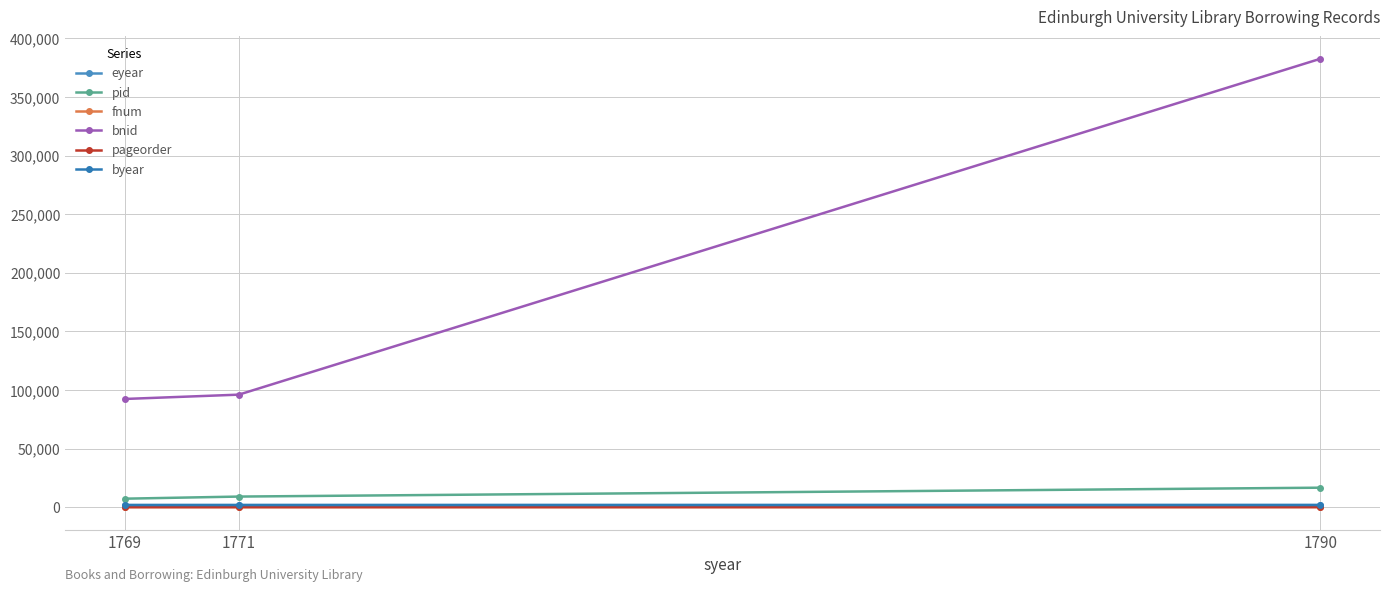

What is the maximum value for pid?

16595